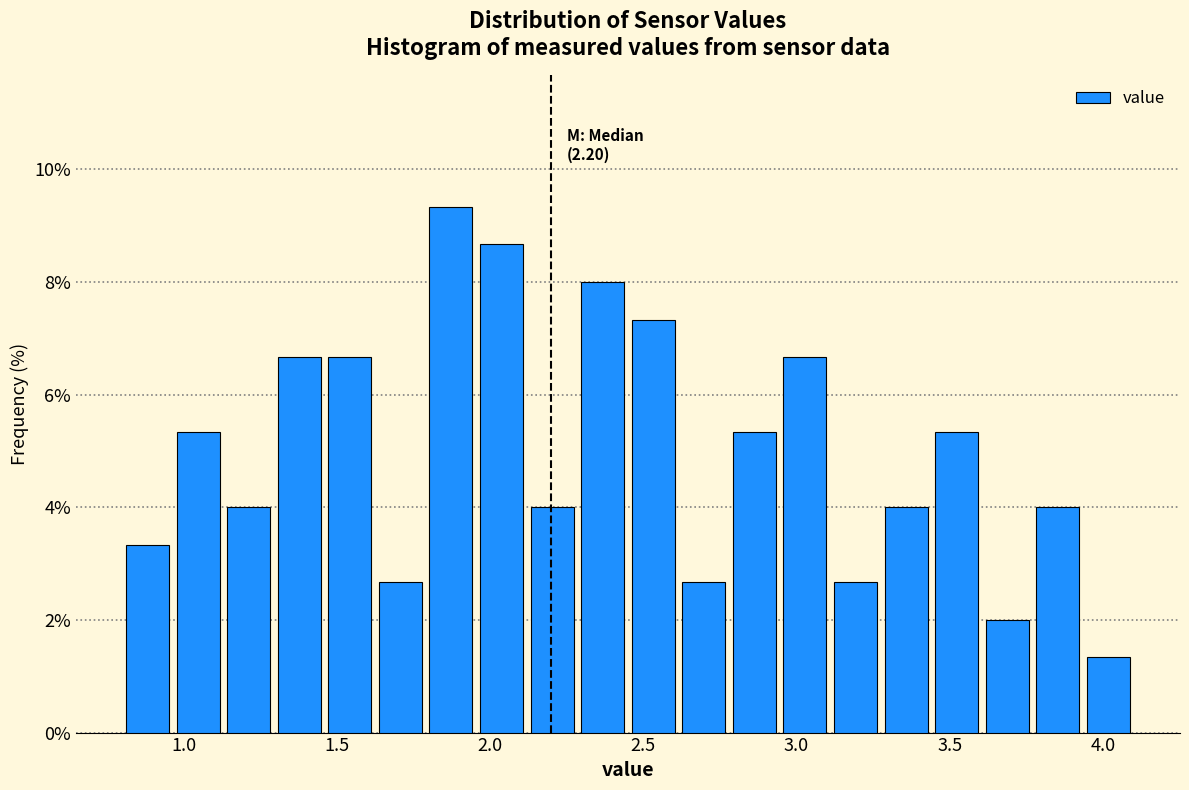

Around what value on the x-axis is the tallest bar? Give the approximate position of its centre, as read against the axis.

1.85